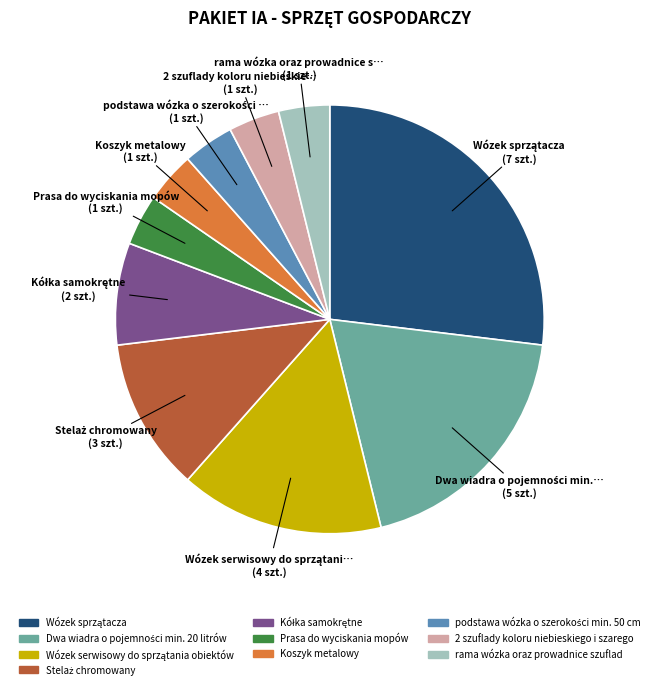

Is there a majority slice in this chart?

No